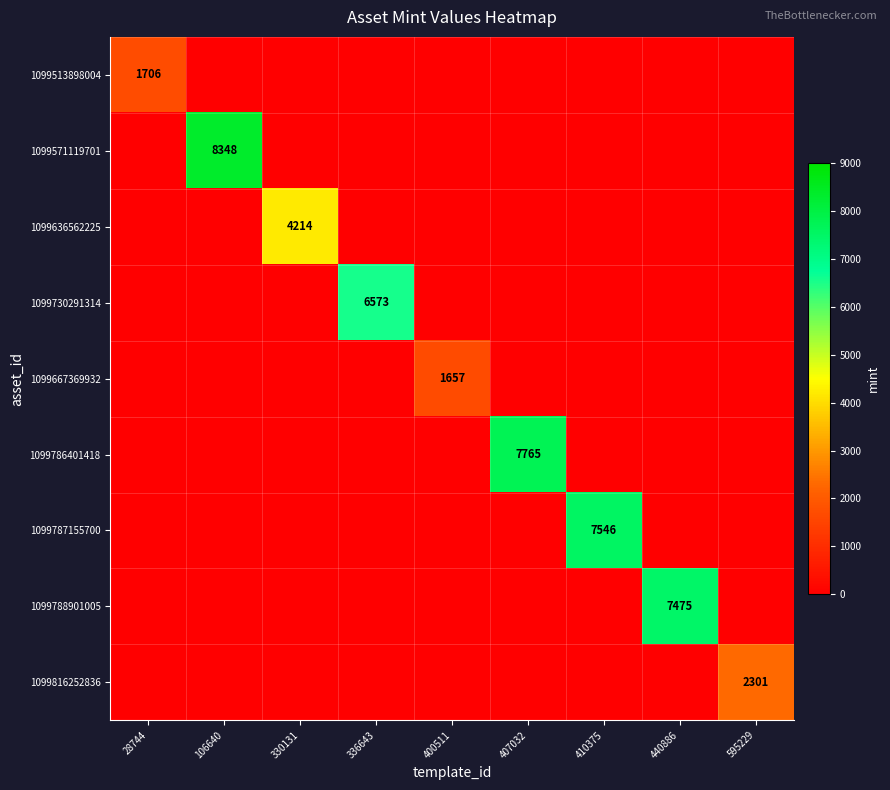

Which label corresponds to the smallest value in the chart?

106640